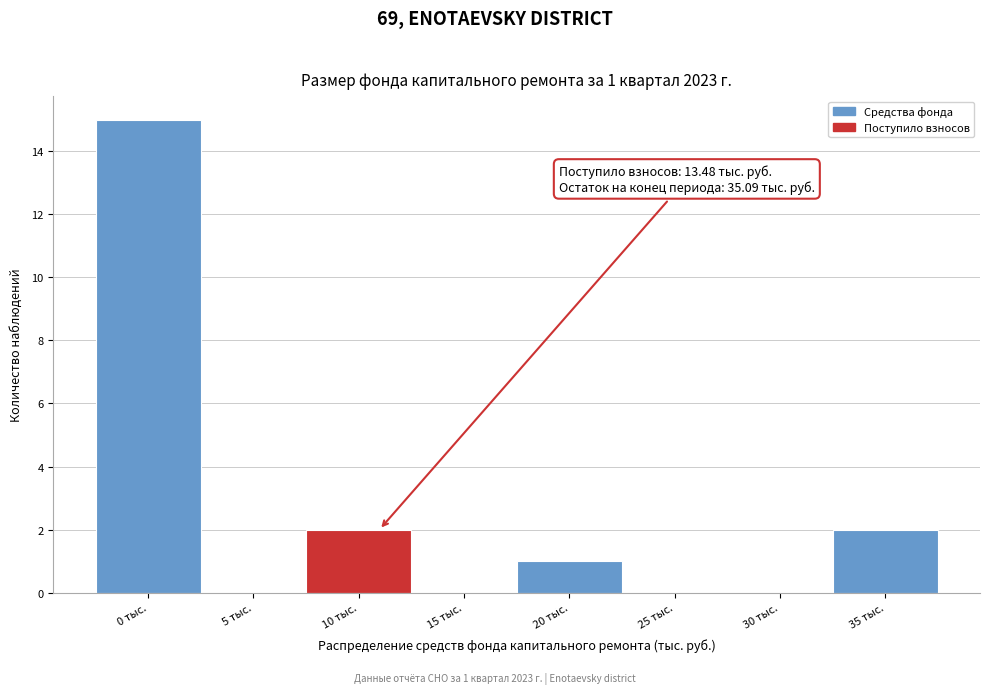

Reading left to right, what are all the values shown in this chart?

0 тыс.=15	5 тыс.=0	10 тыс.=2	15 тыс.=0	20 тыс.=1	25 тыс.=0	30 тыс.=0	35 тыс.=2